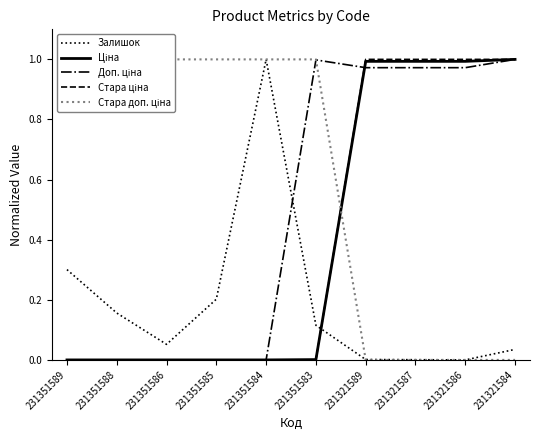

What is the difference between the maximum and minimum values in the Доп. ціна series?

1.0